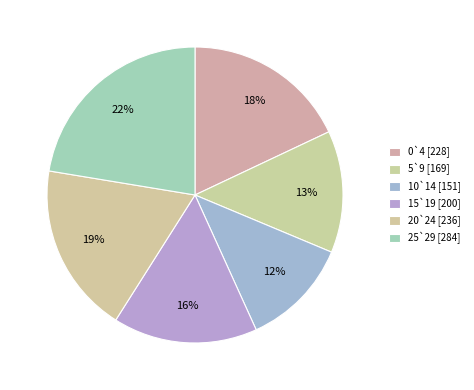

What is the change in value from 0`4 to 25`29?

+56